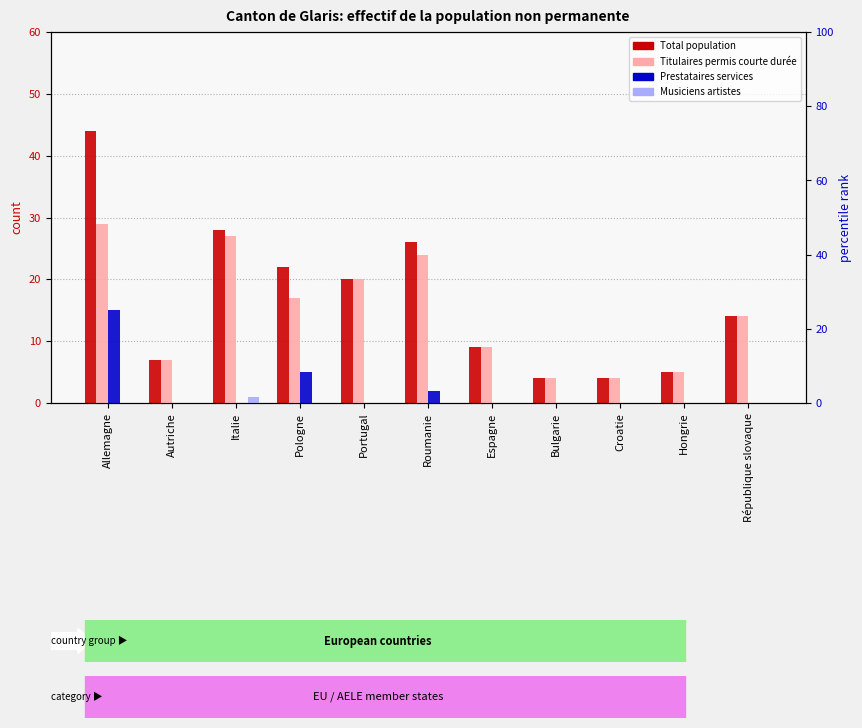

What is the maximum value for Titulaires permis courte durée?

29